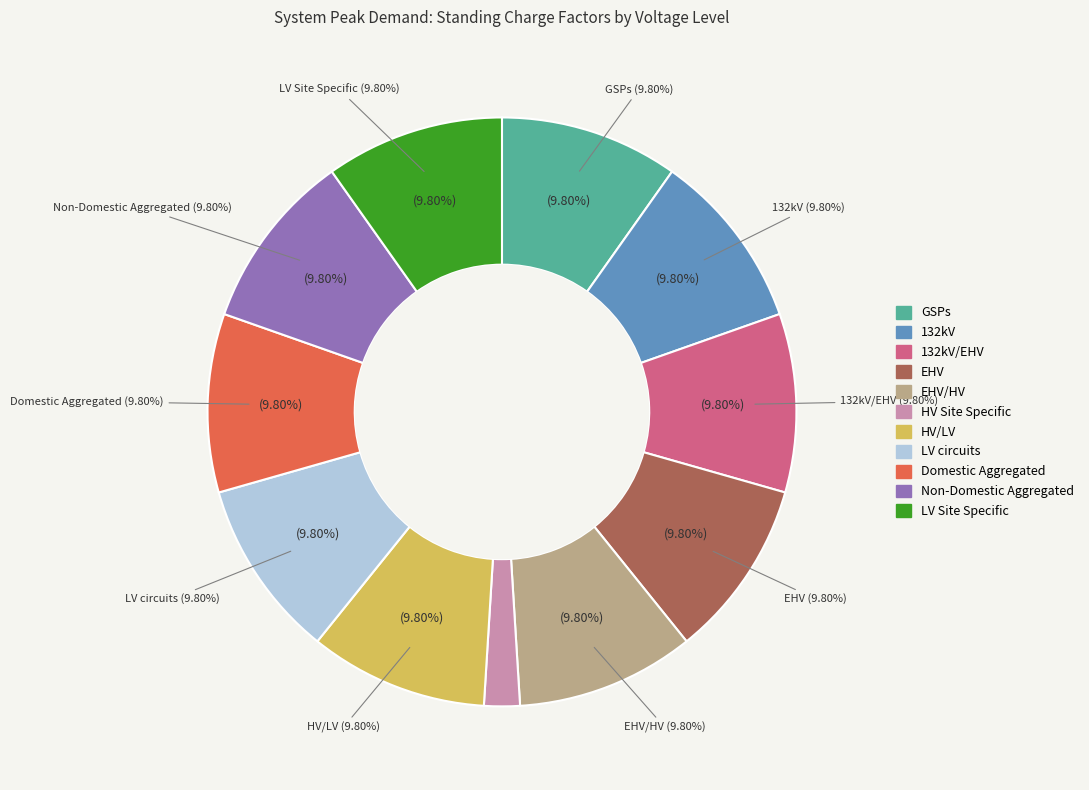

Count the number of slices in the pie.

11